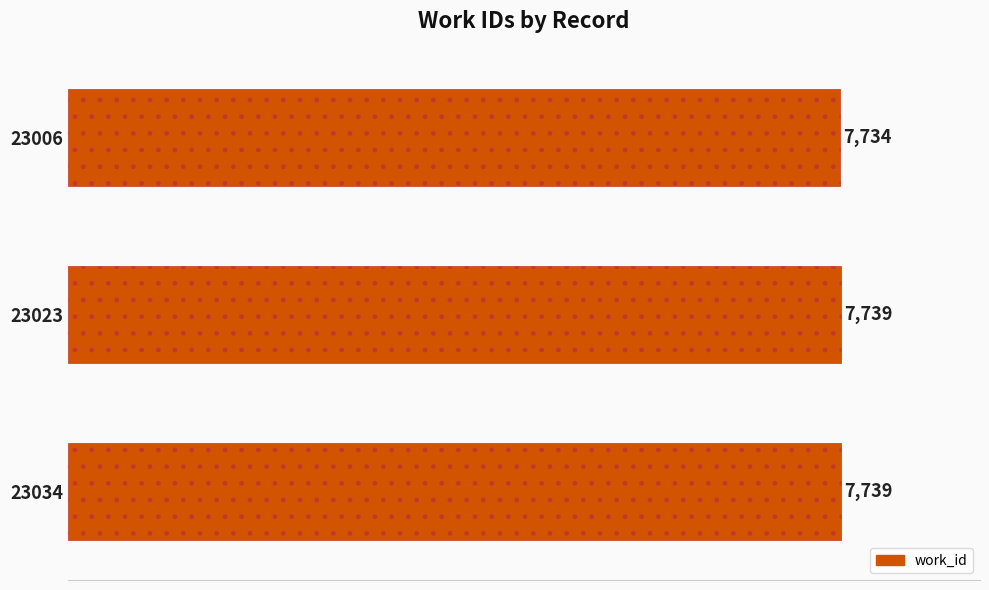

Reading top to bottom, transcribe all the data shown in this chart.

7734	7739	7739